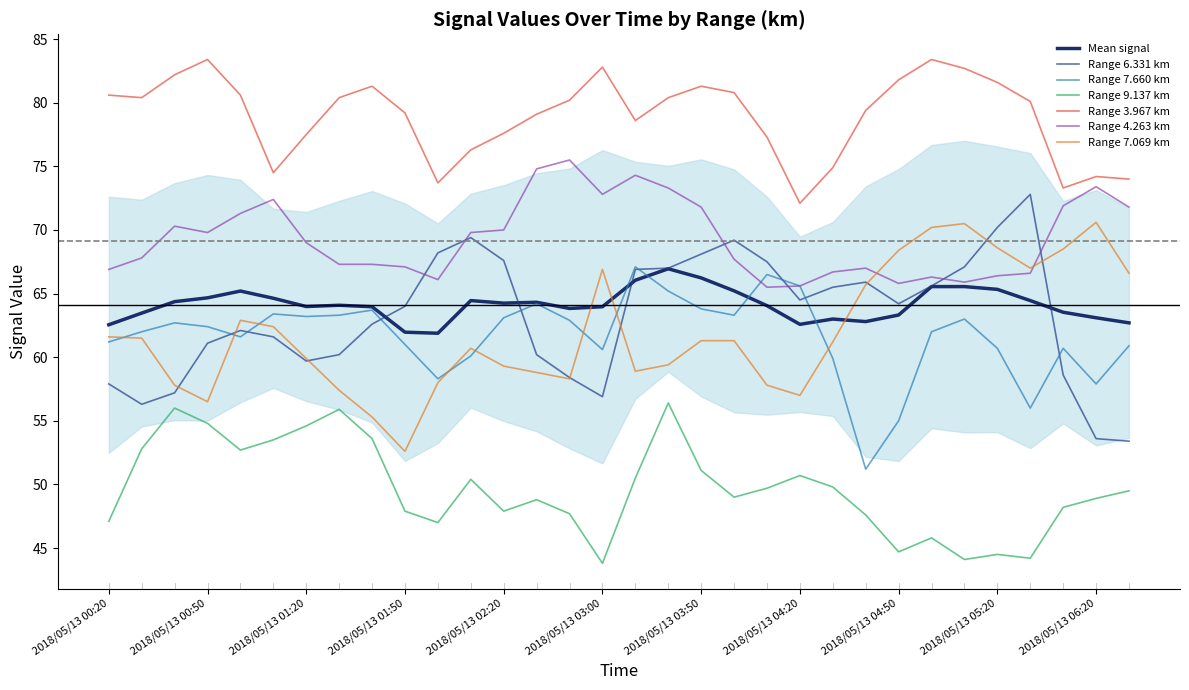

Rank the series at 2018/05/13 05:30 from lowest to highest value.

9.137, 7.660, 4.263, 7.069, 6.331, 3.967